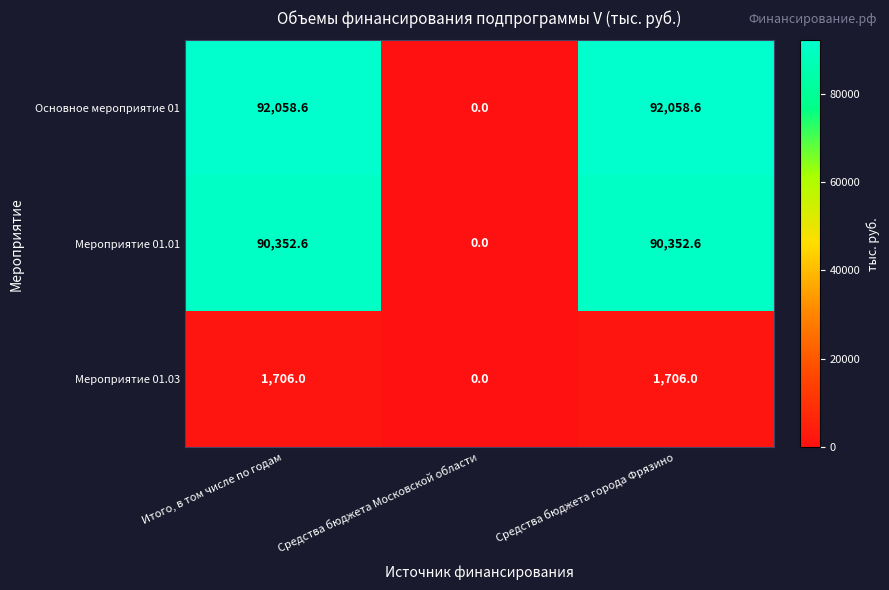

At which label does Основное мероприятие 01 reach its minimum?

Средства бюджета Московской области